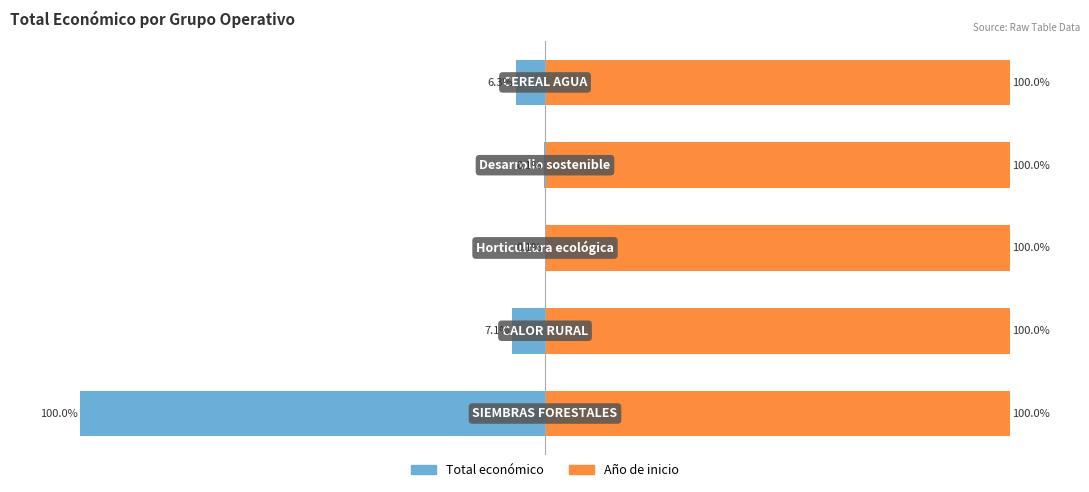

The value of Total económico at 1 is -11.8. True or false?

False